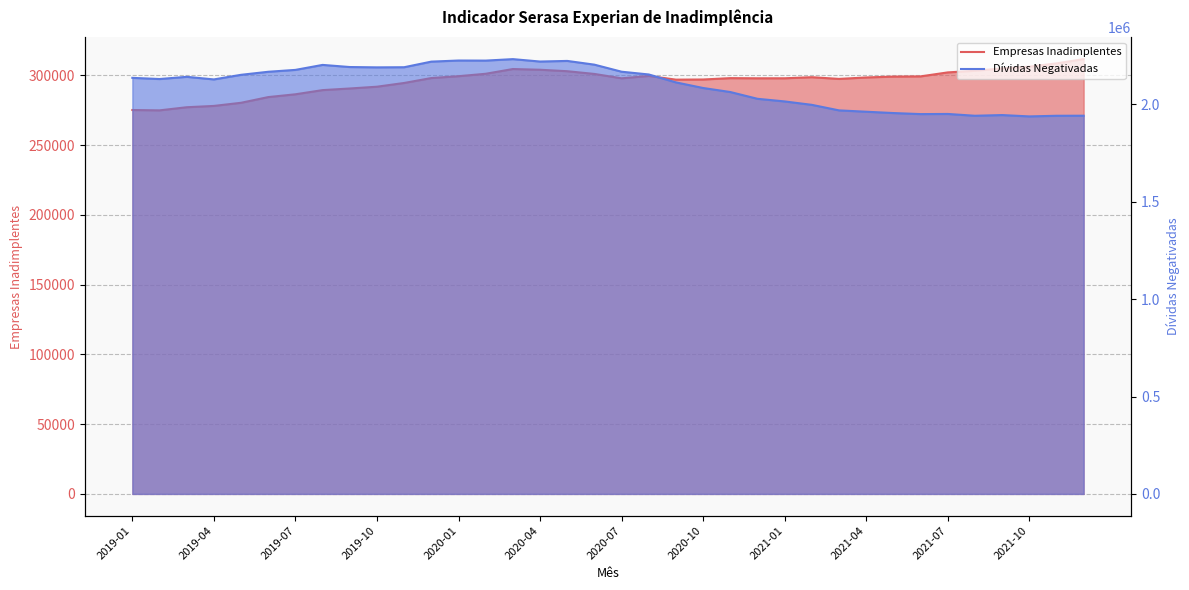

What is the average value of the Empresas Inadimplentes series?

295766